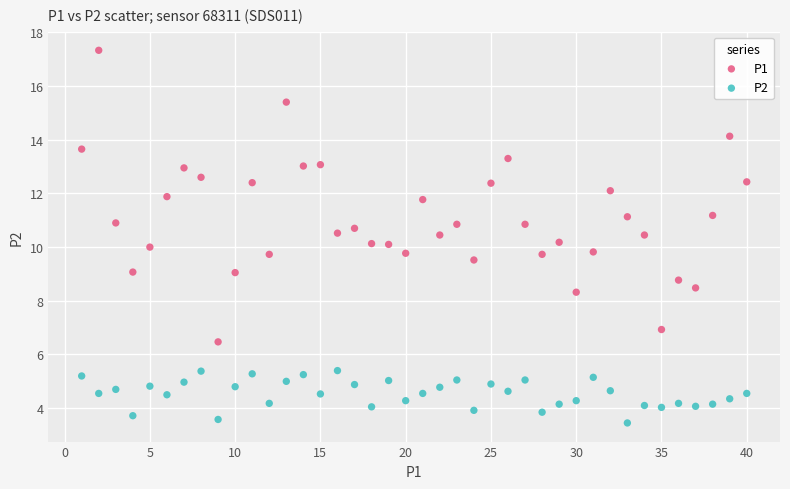

Which series has the largest Y range (max minus min)?

P1